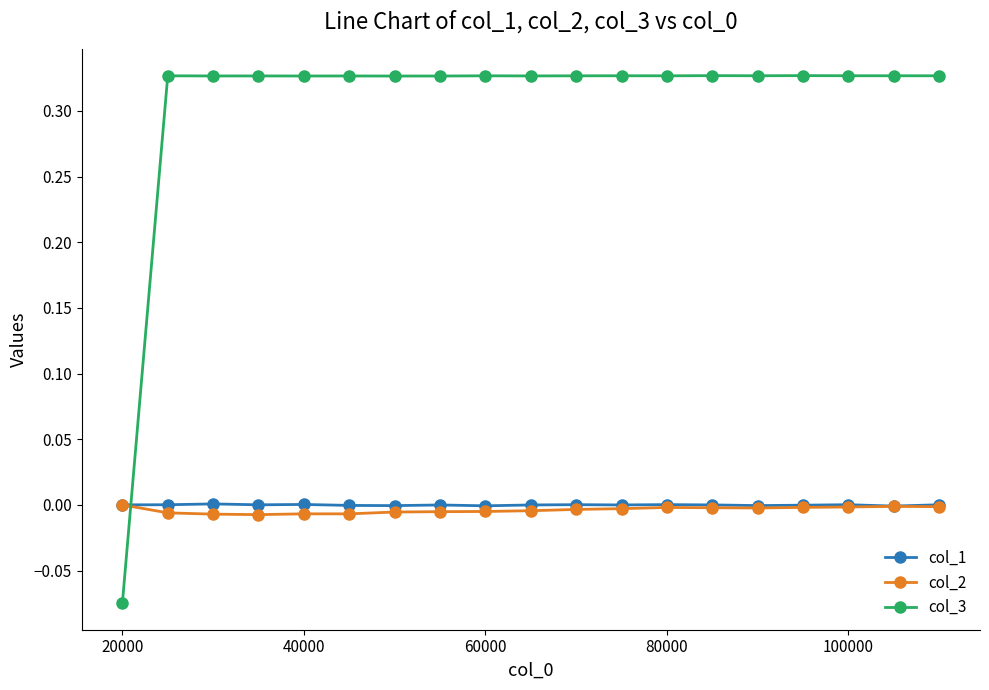

Which series has the largest range (max minus min)?

col_3